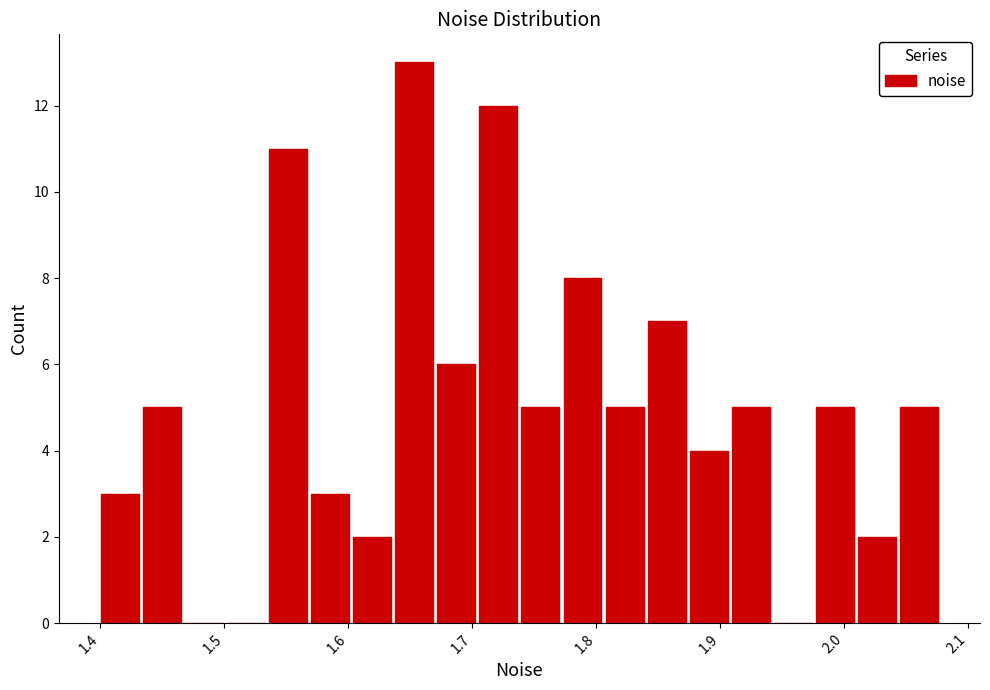

Read against the x-axis, roughly where is the centre of the tallest bar?

1.65